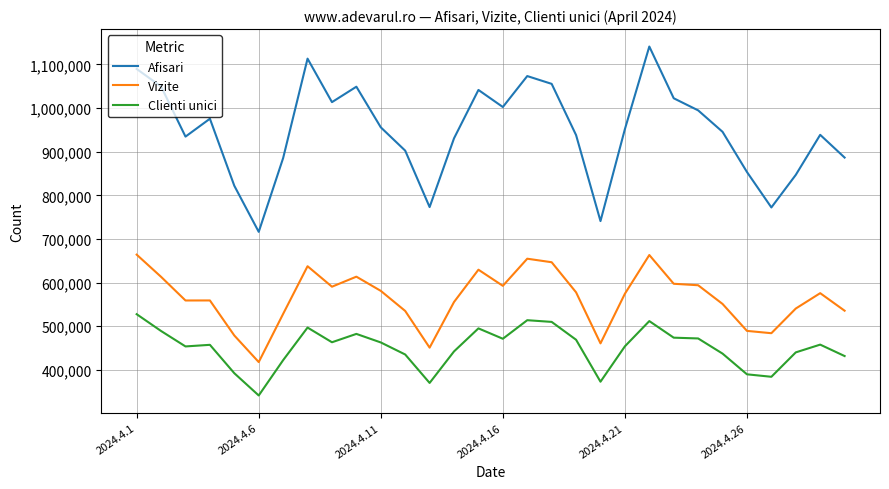

List the series in order of their peak value, highest first.

Afisari, Vizite, Clienti unici